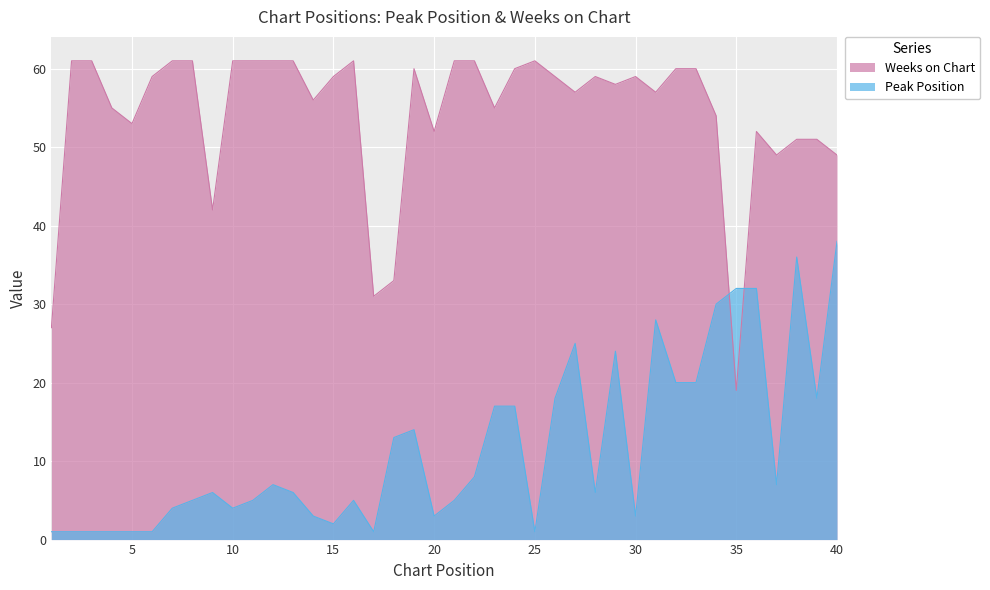

What is the value of the Weeks on Chart point at the 38th from the left?

51